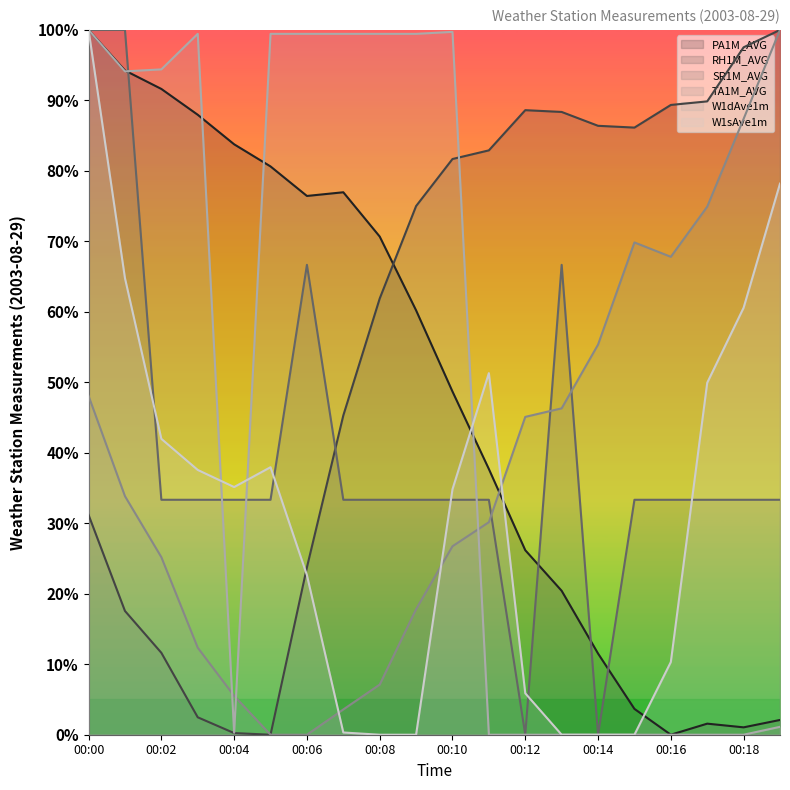

True or false: RH1M_AVG and W1sAve1m cross at least once.

True